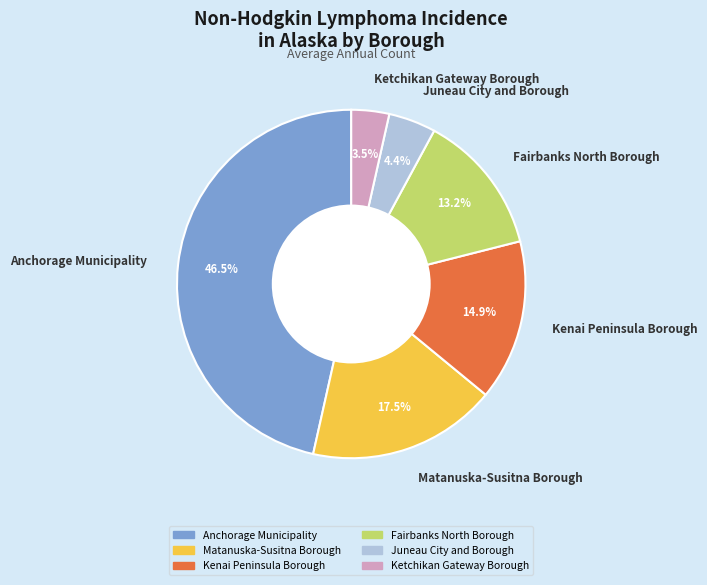

Is the sum of Anchorage Municipality and Juneau City and Borough greater than half?

Yes